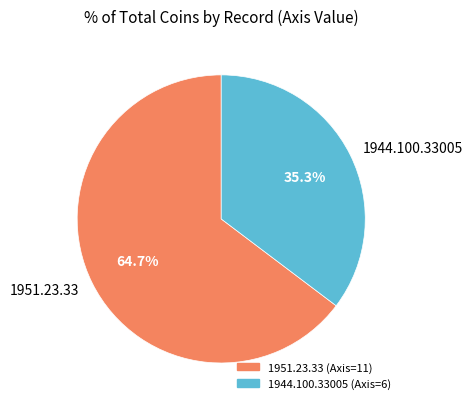

To the nearest percent, what portion does 1944.100.33005 represent?

35%